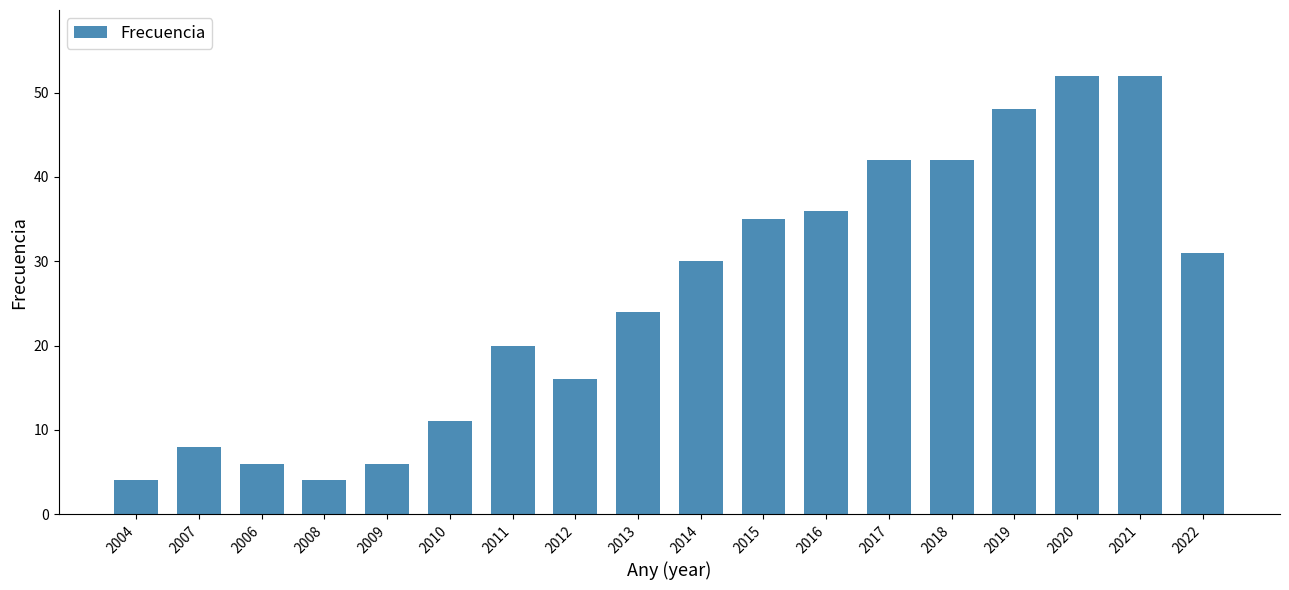

What is the change in value from 2010 to 2012?

+5